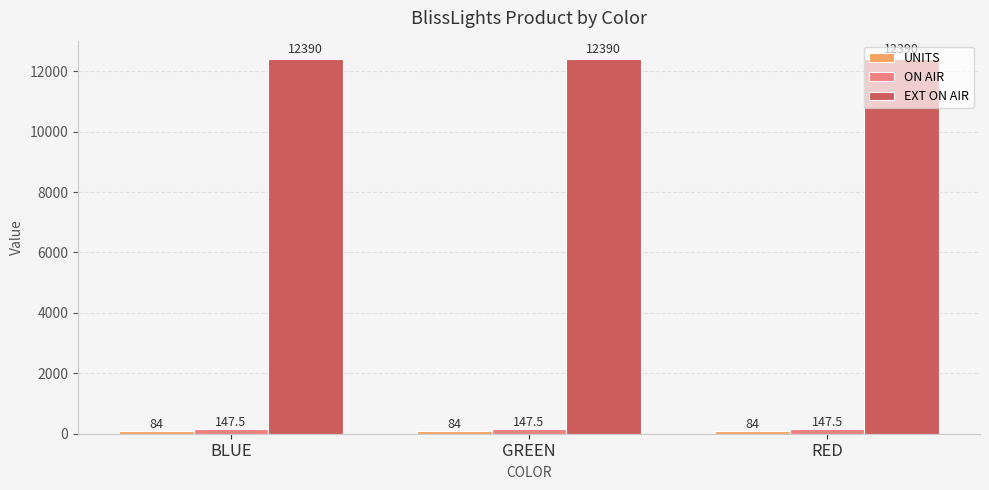

Which series has the largest total across all categories?

EXT ON AIR